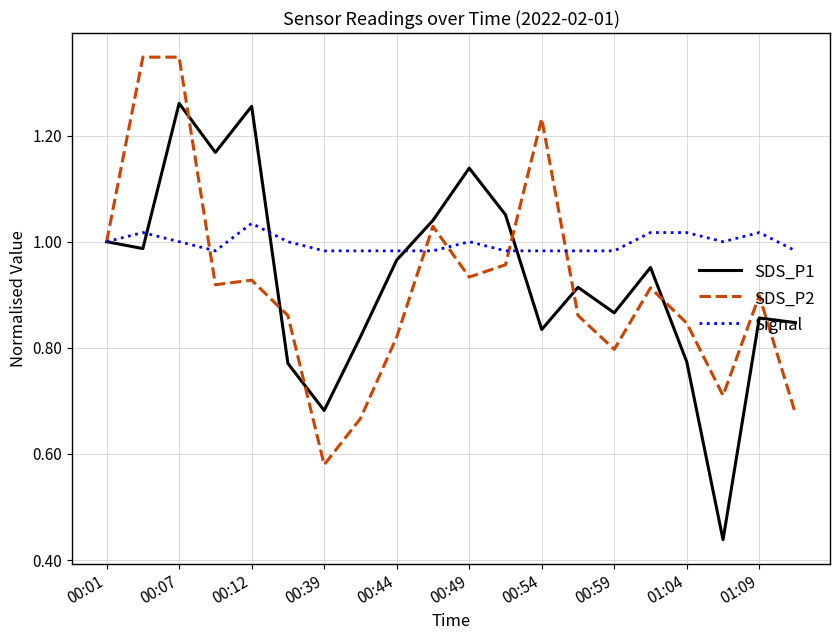

Which series has the largest total across all categories?

Signal